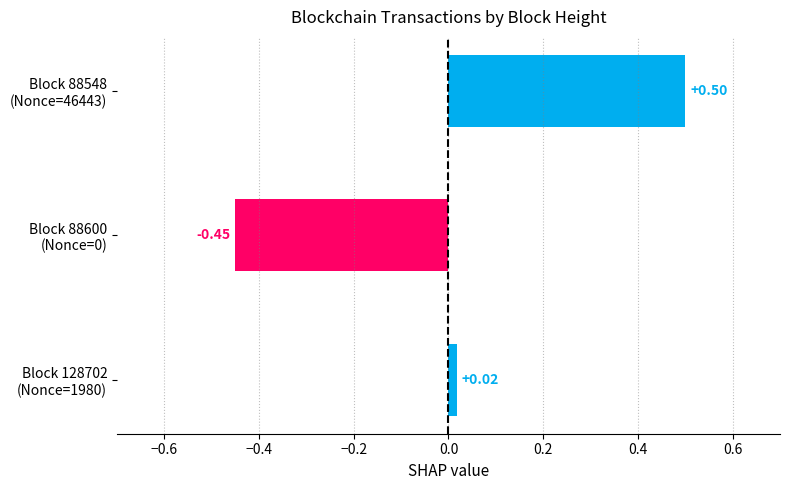

How many values are below zero?

1